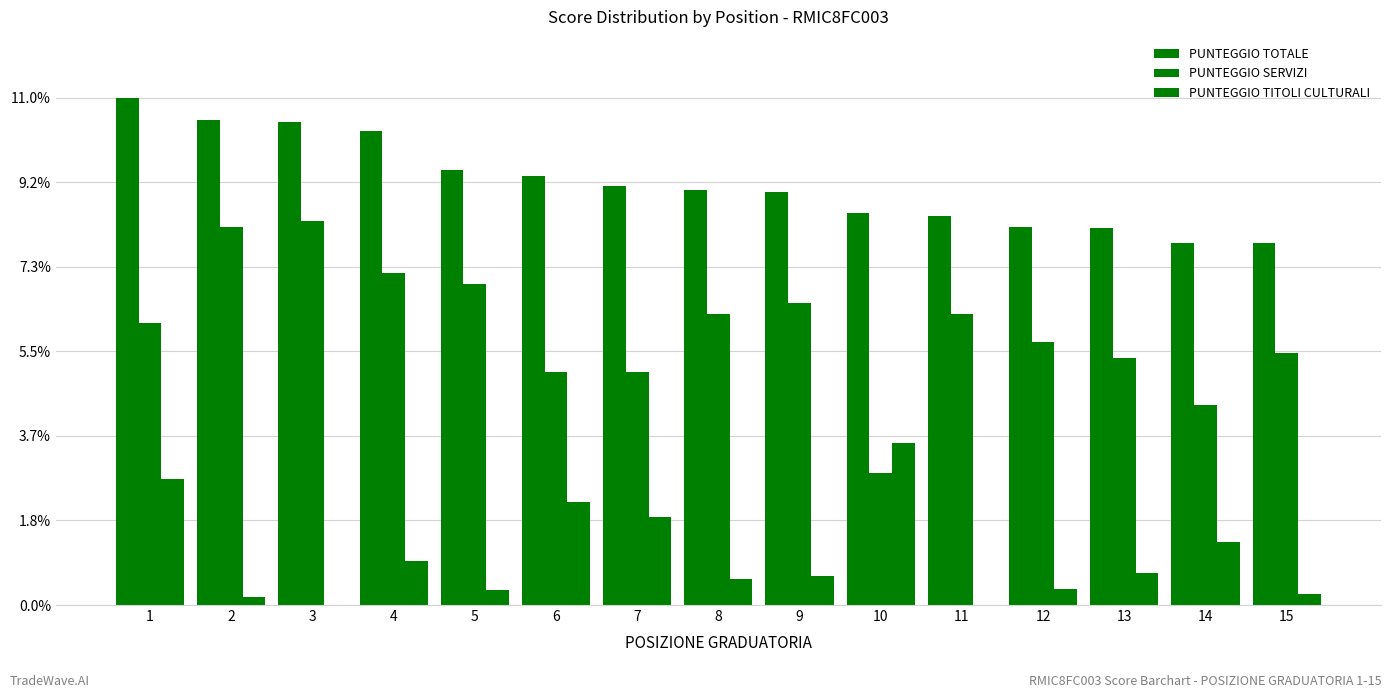

Are the bars horizontal?

No